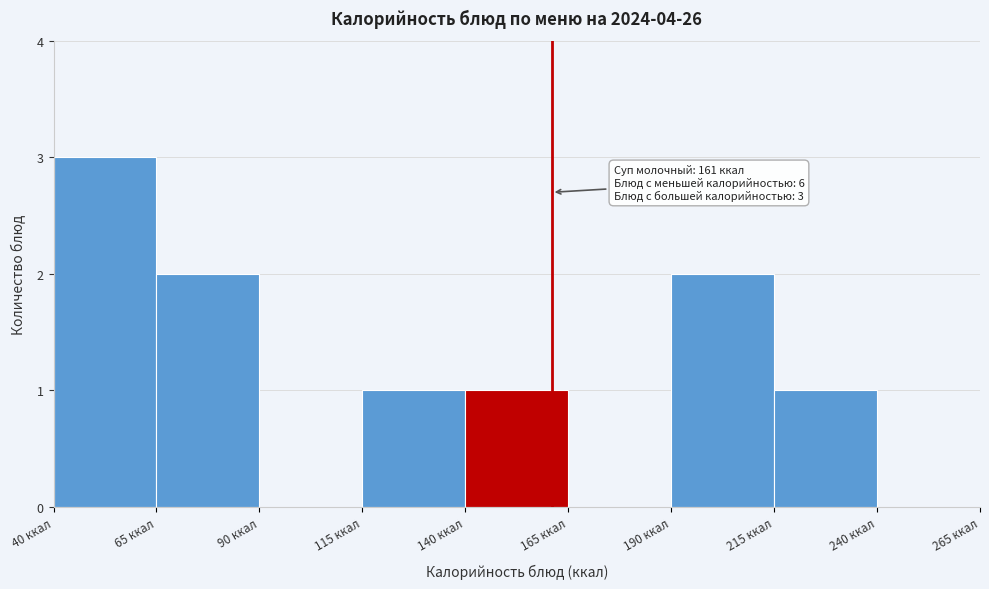

Which range on the x-axis has the tallest bar?

40 to 65